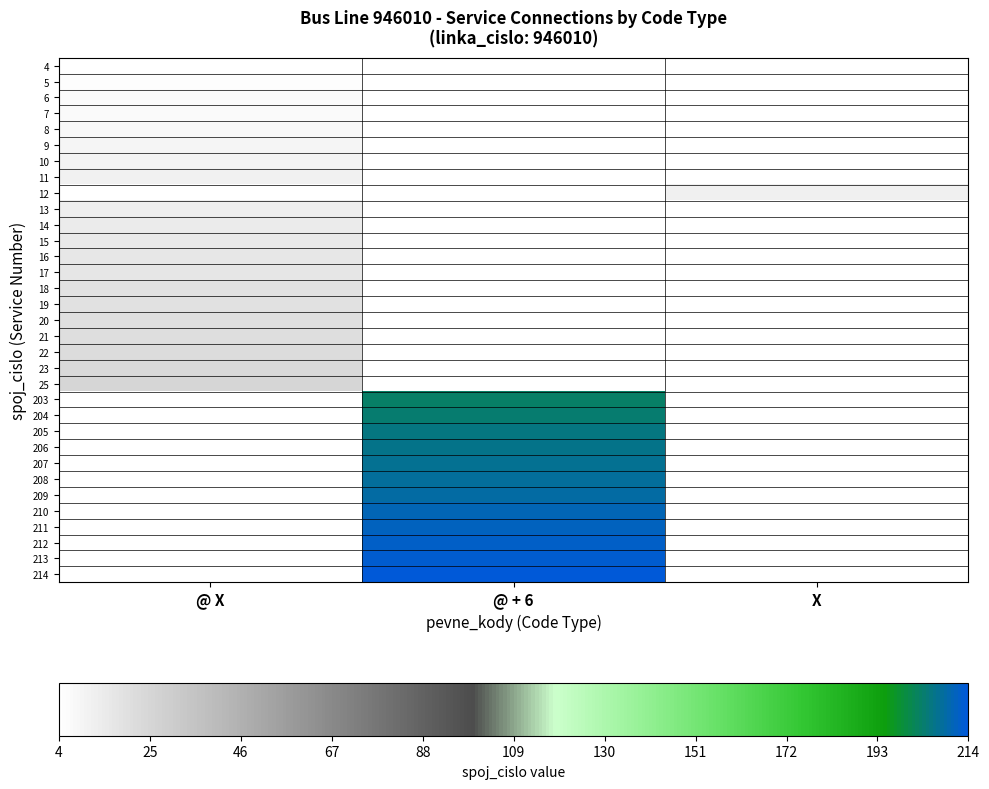

What is the spread (max minus min) of values at @ + 6?

1.0